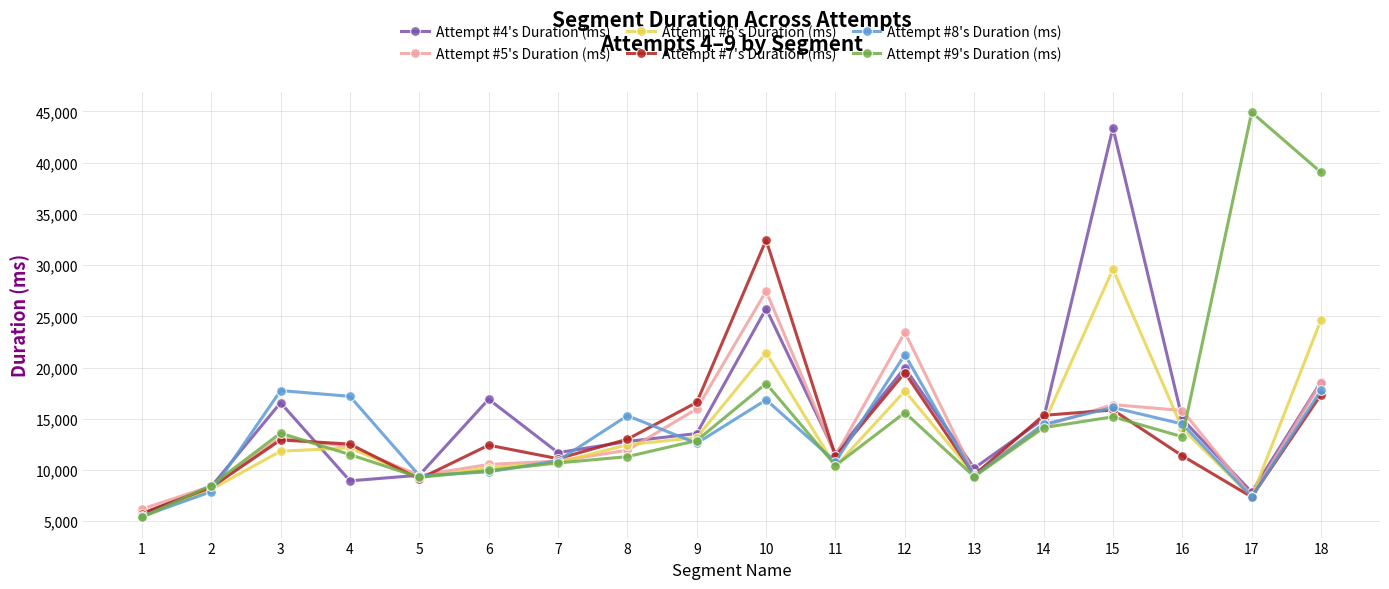

At which label is Attempt #5's Duration (ms) closest to 16819?

15